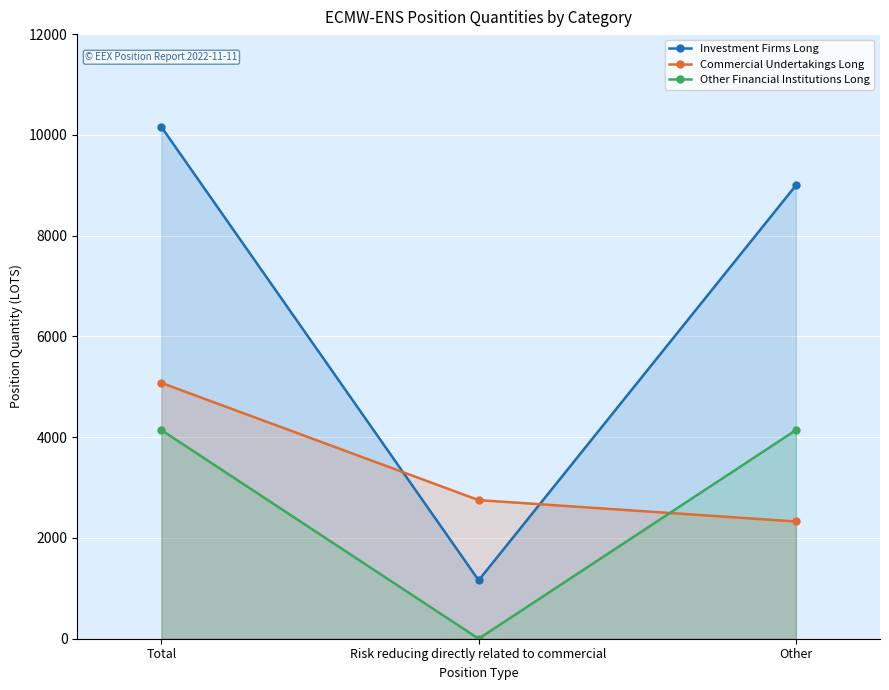

Which has a higher value, Risk reducing directly related to commercial or Other?

Other